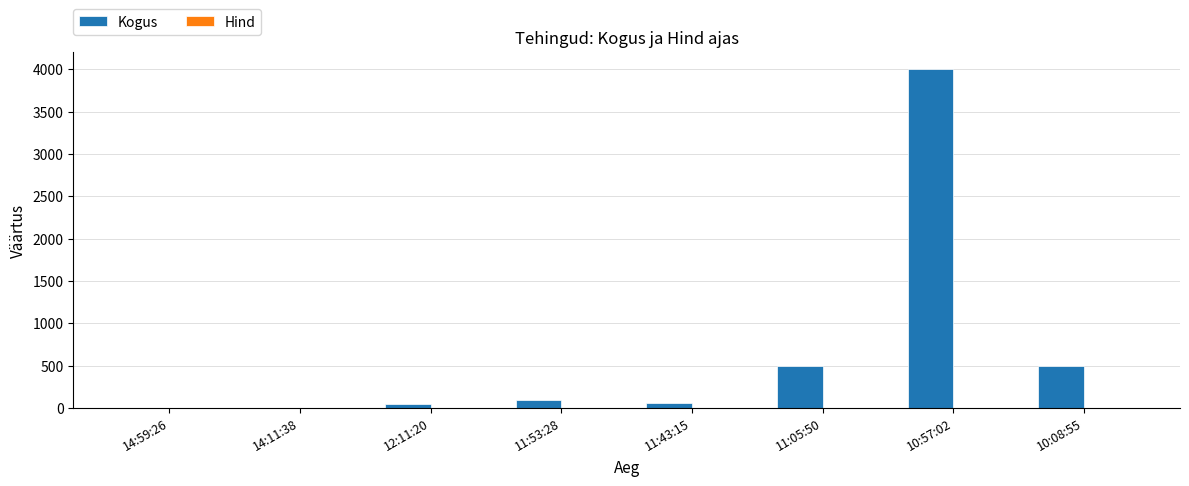

Which series has the largest total across all categories?

Kogus